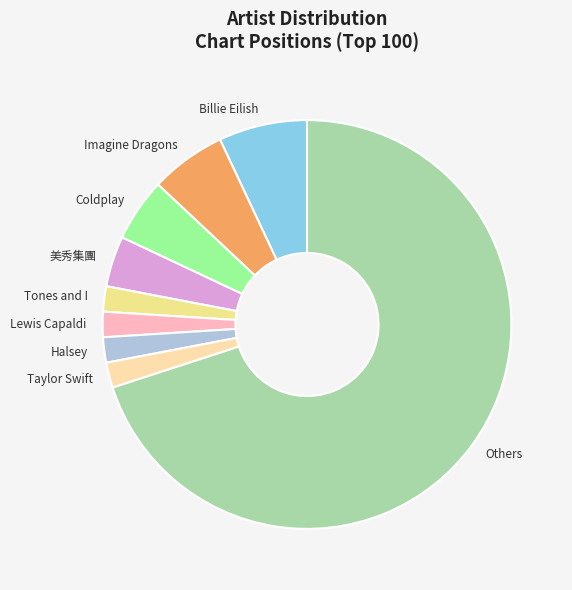

Which category accounts for the majority?

Others